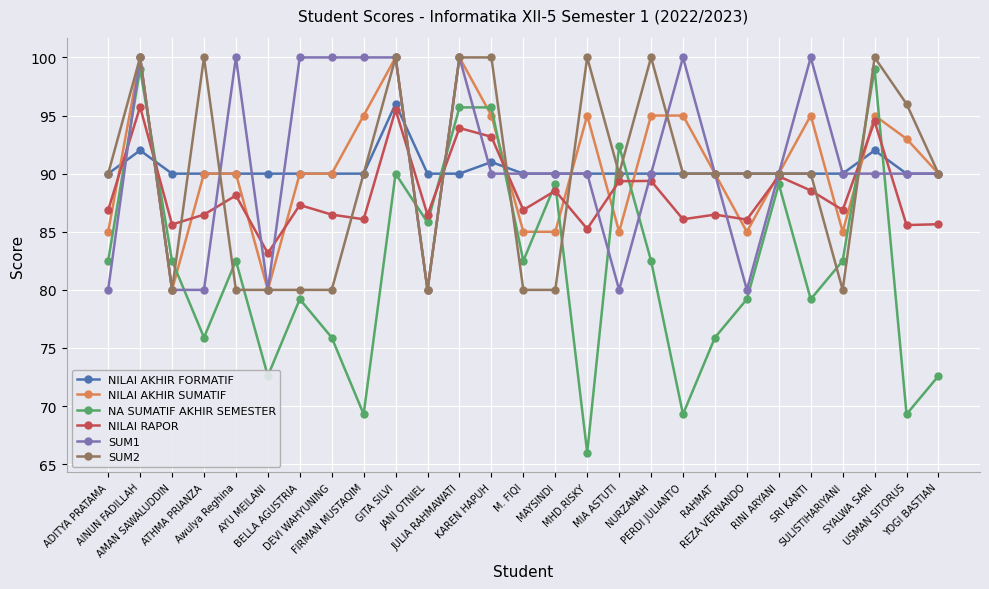

What is the label of the 10th point from the left?

GITA SILVI